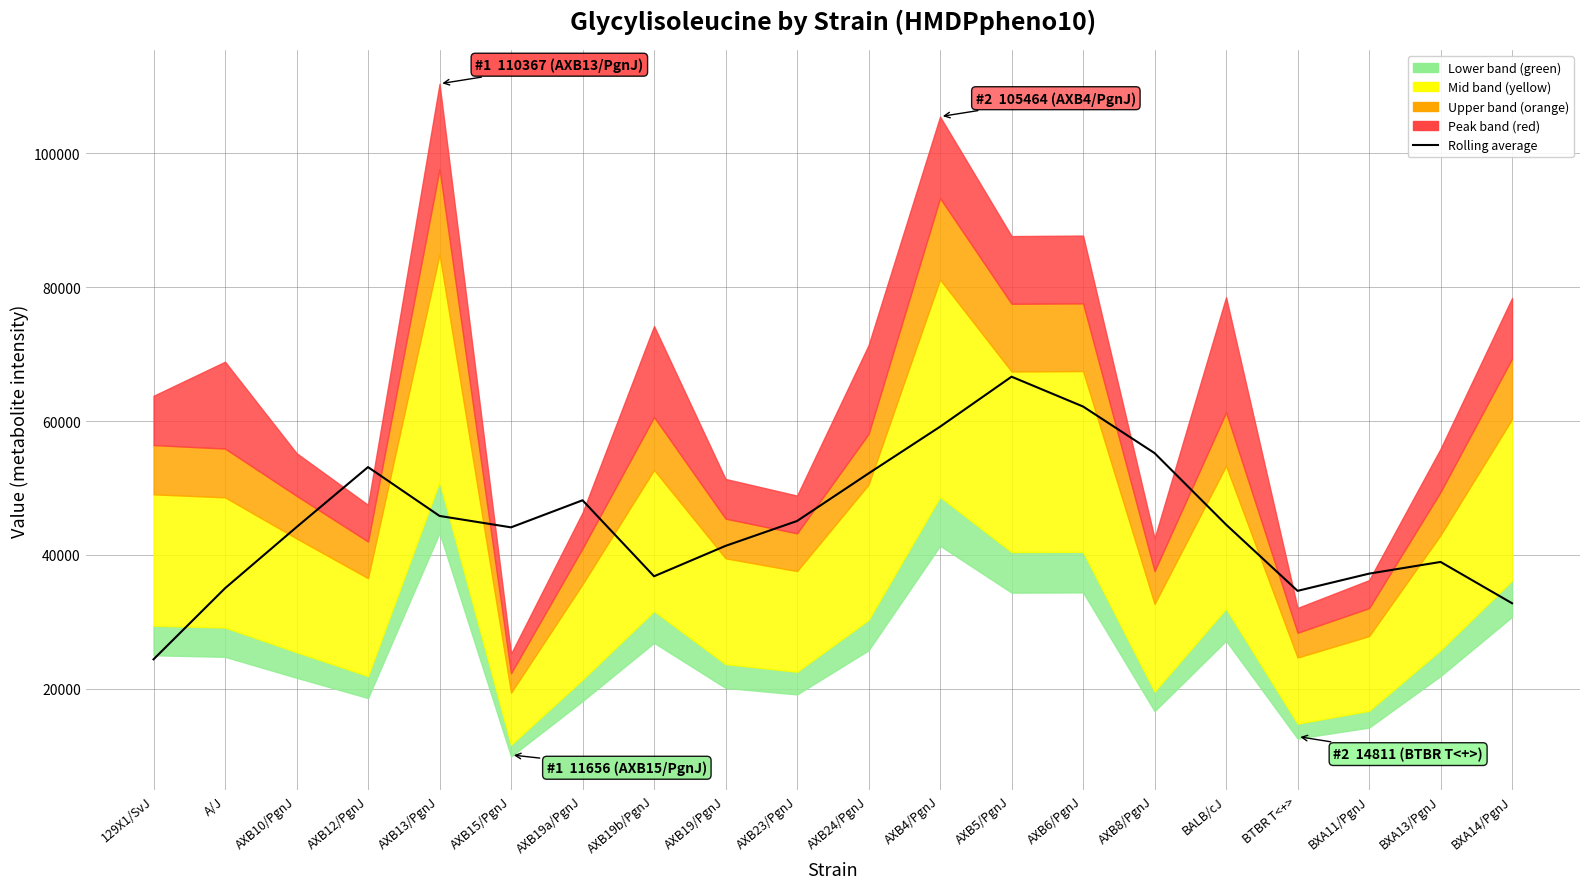

What is the change in value from AXB15/PgnJ to AXB8/PgnJ?

+11090.3